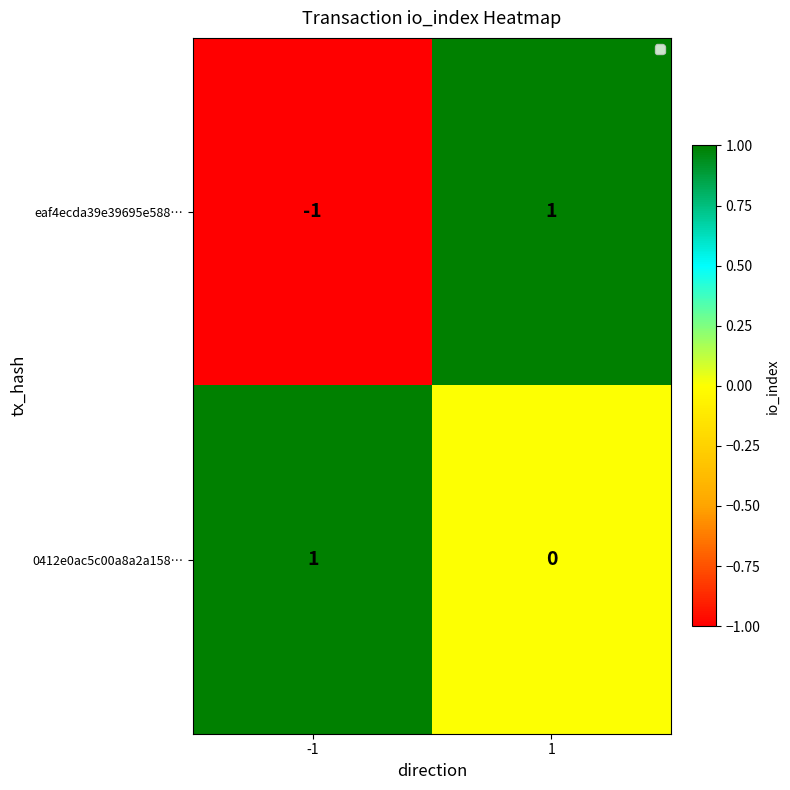

Is it true that eaf4ecda39e39695e588… equals -1 at -1?

True